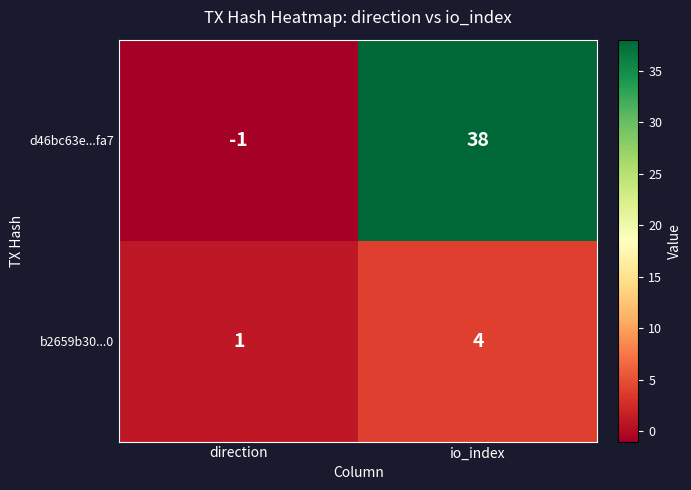

Between direction and io_index, which series saw the biggest shift?

d46bc63e...fa7